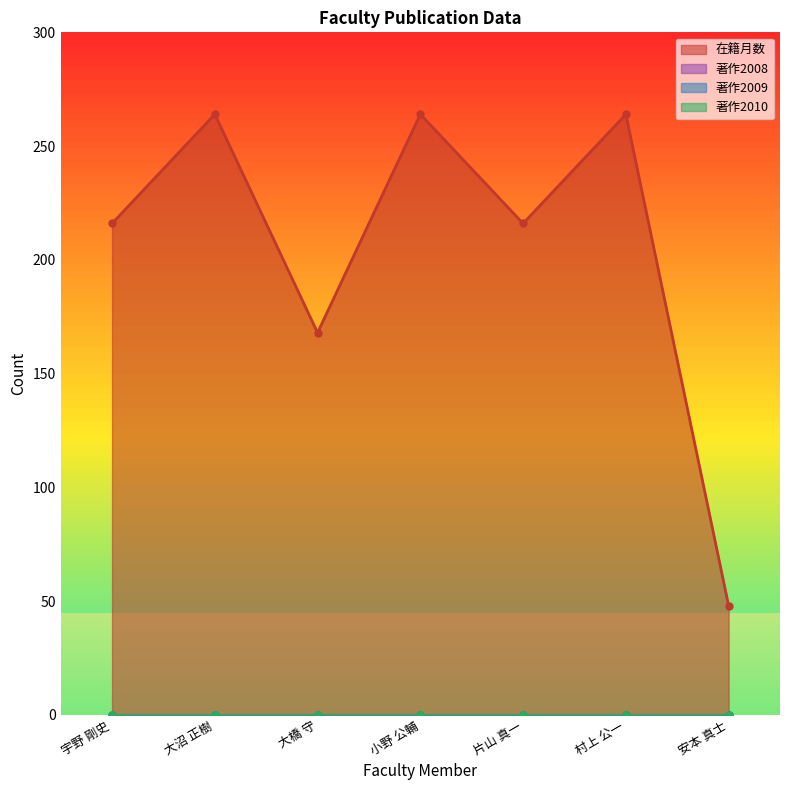

The value of 在籍月数 at 大橋 守 is 168. True or false?

True